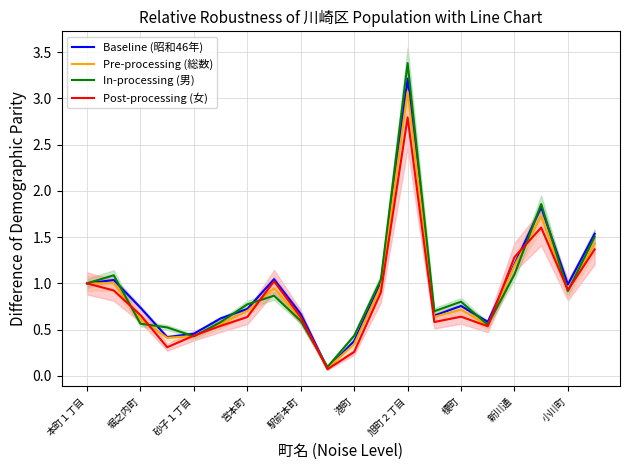

Is it true that Baseline (昭和46年) equals 1.2 at 新川通?

True